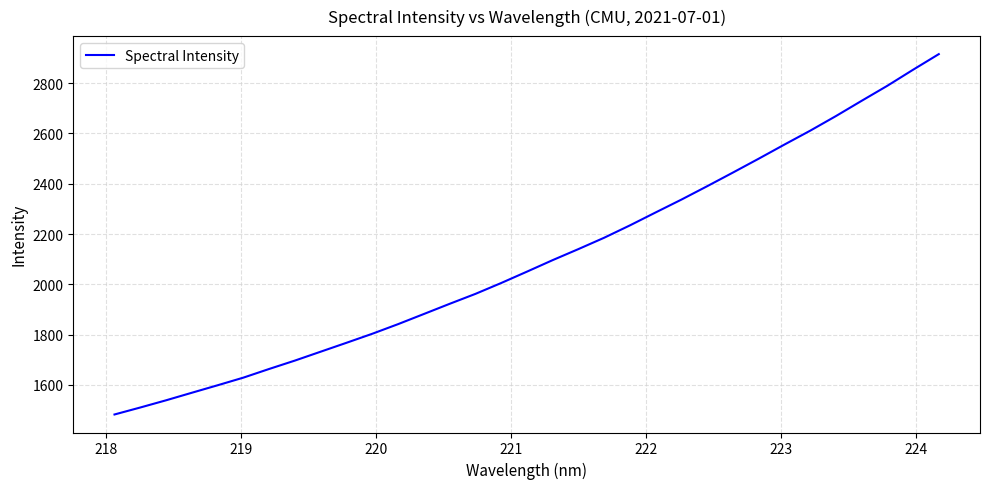

What is the difference between the maximum and minimum values?

1432.7